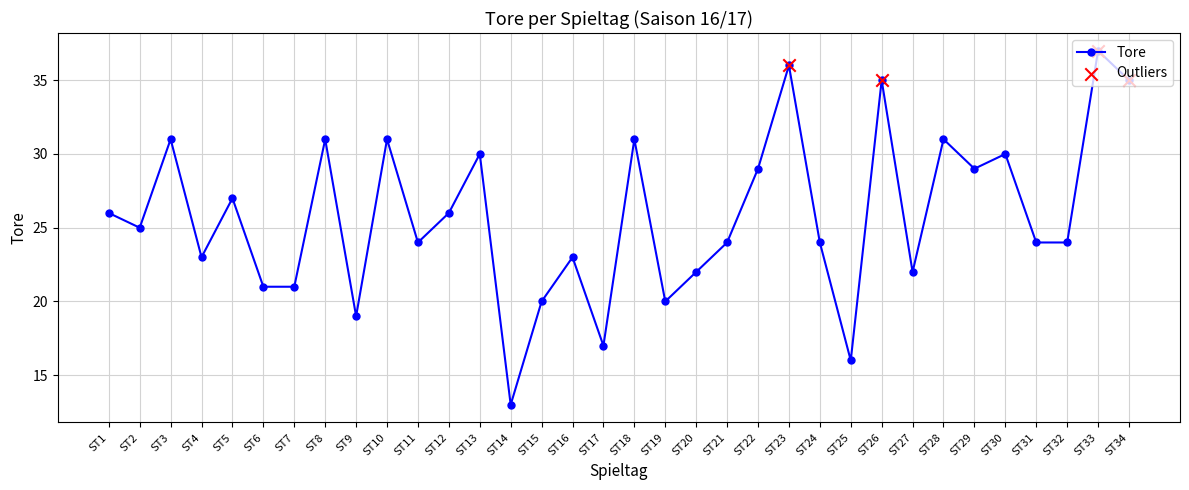

What is the change in value from ST18 to ST25?

-15